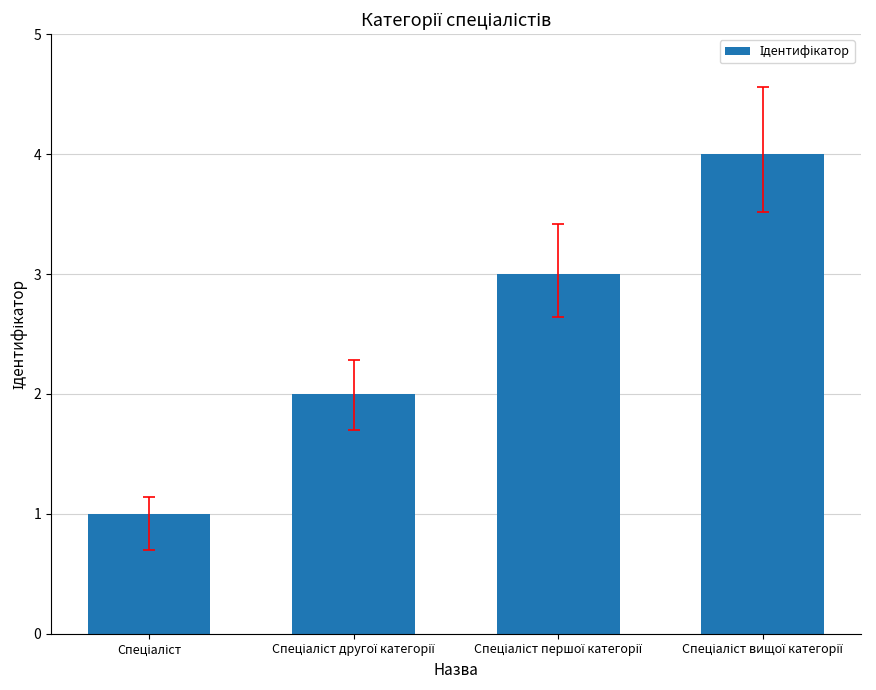

What is the greatest value displayed?

4